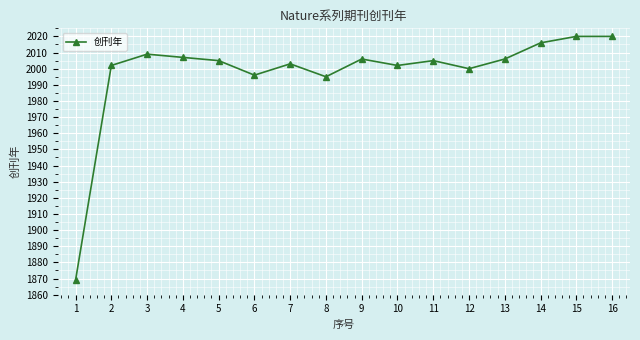

What is the ratio of the value at 8 to the value at 12?

1.0